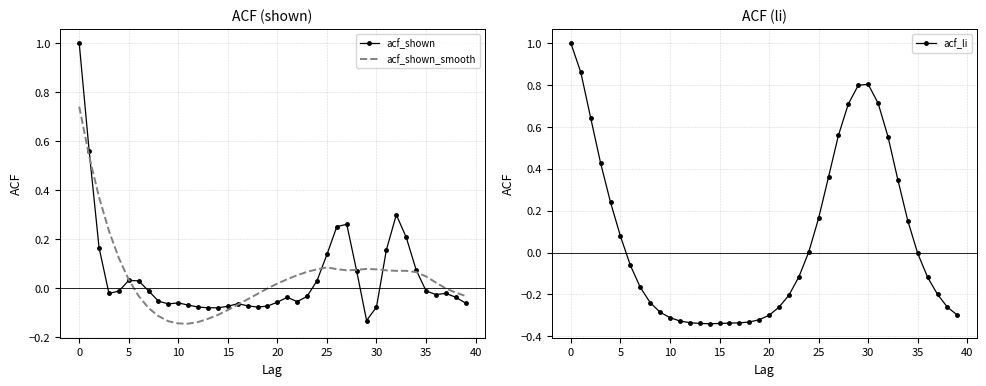

How many negative values does the acf_shown_smooth series have?

17